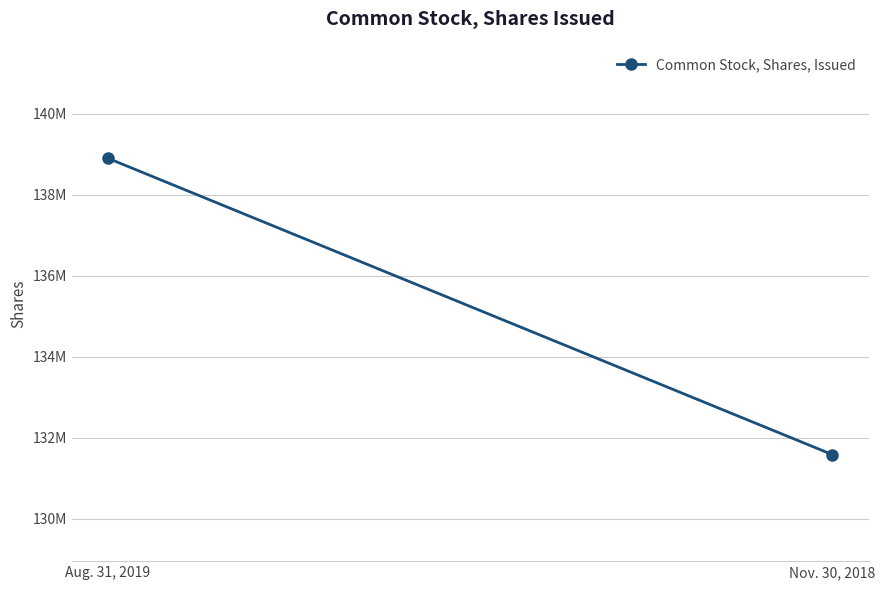

What is the change in value from Aug. 31, 2019 to Nov. 30, 2018?

-7319485